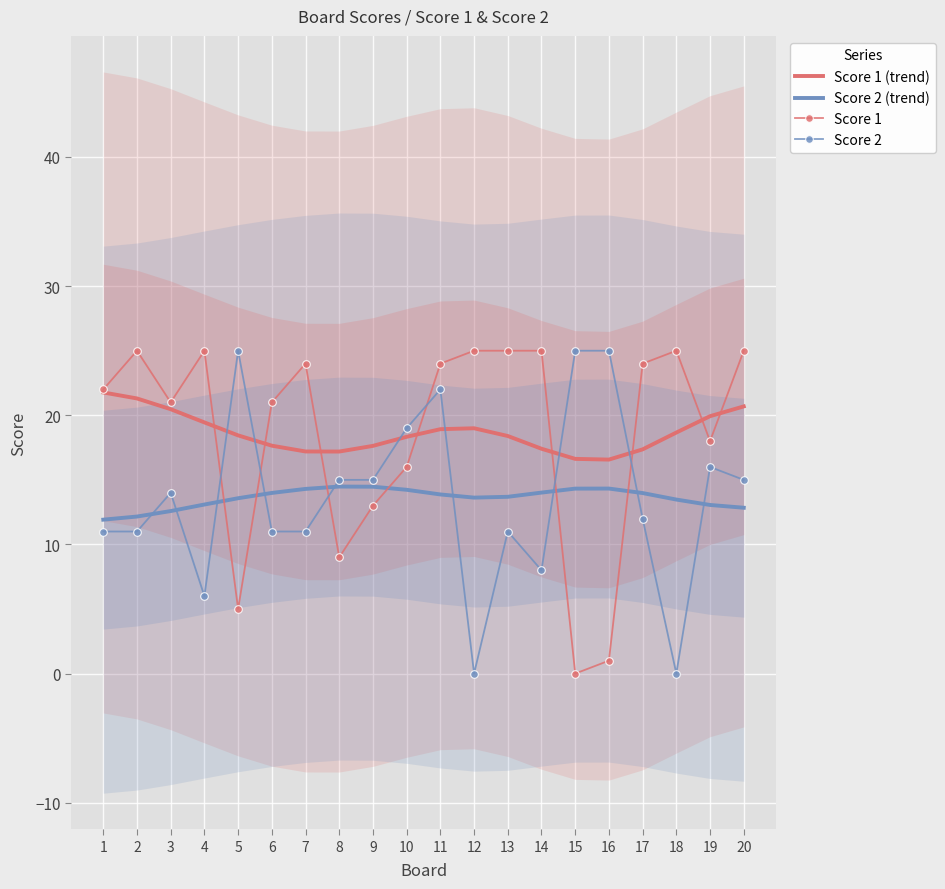

What is the difference between the second highest and minimum values in the Score 1 series?

25.0